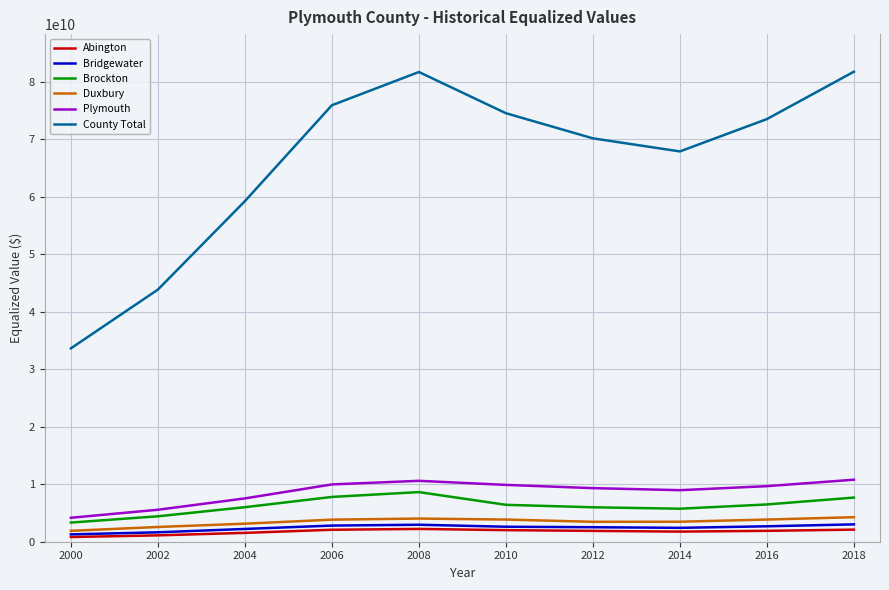

What is the sum of the Abington values at 2016 and 2010?

3906509800